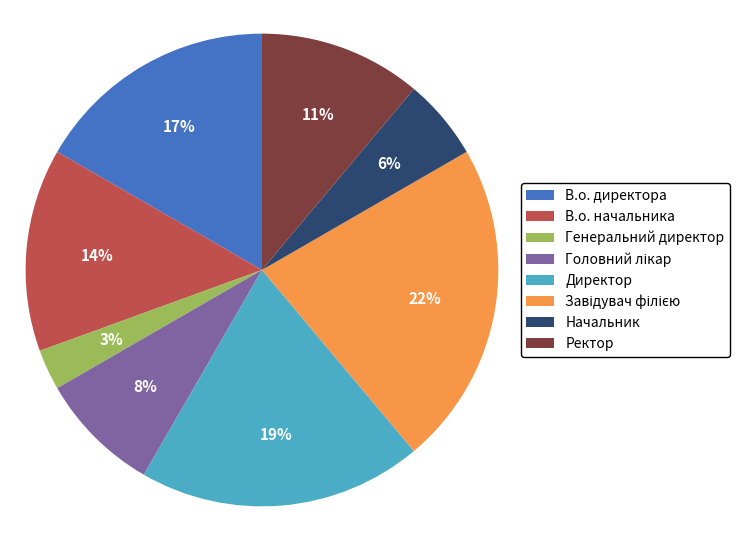

What percentage is the Начальник slice, to the nearest percent?

6%